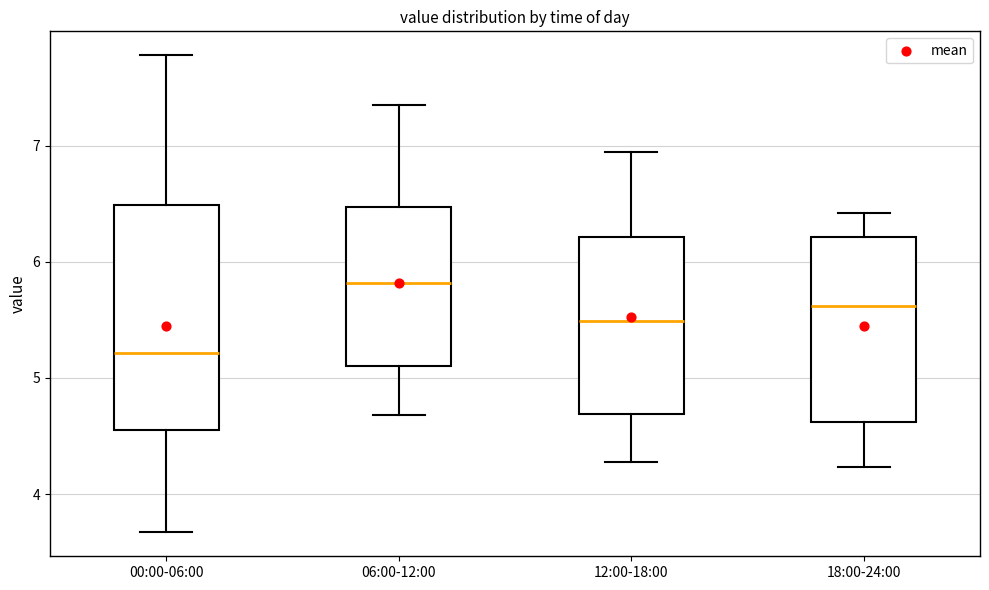

Which box is the tallest, from its lower edge to its upper edge?

00:00-06:00